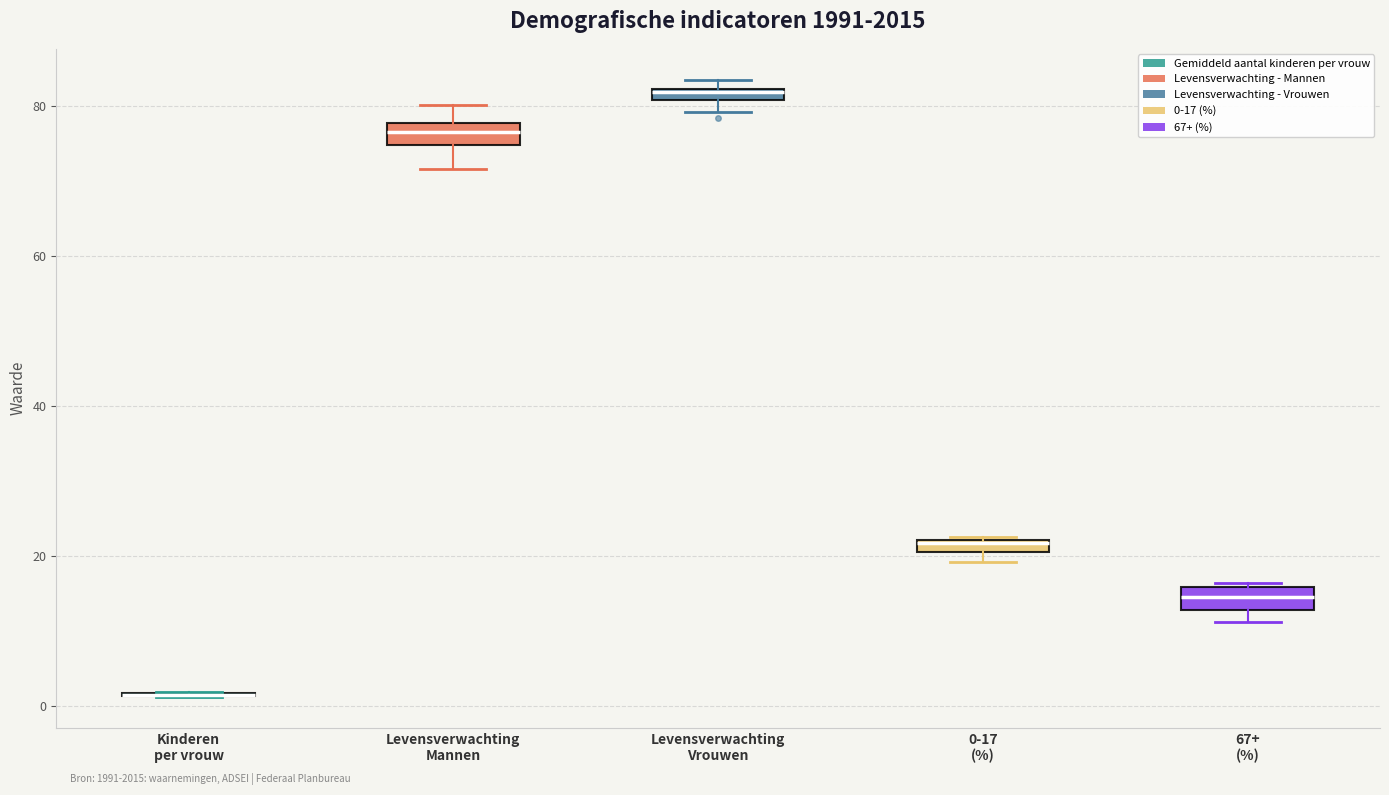

Where does the lower whisker of the box for Levensverwachting Mannen end on the y-axis? The values are not printed on the chart, so give them approximately, as read against the axis.

72